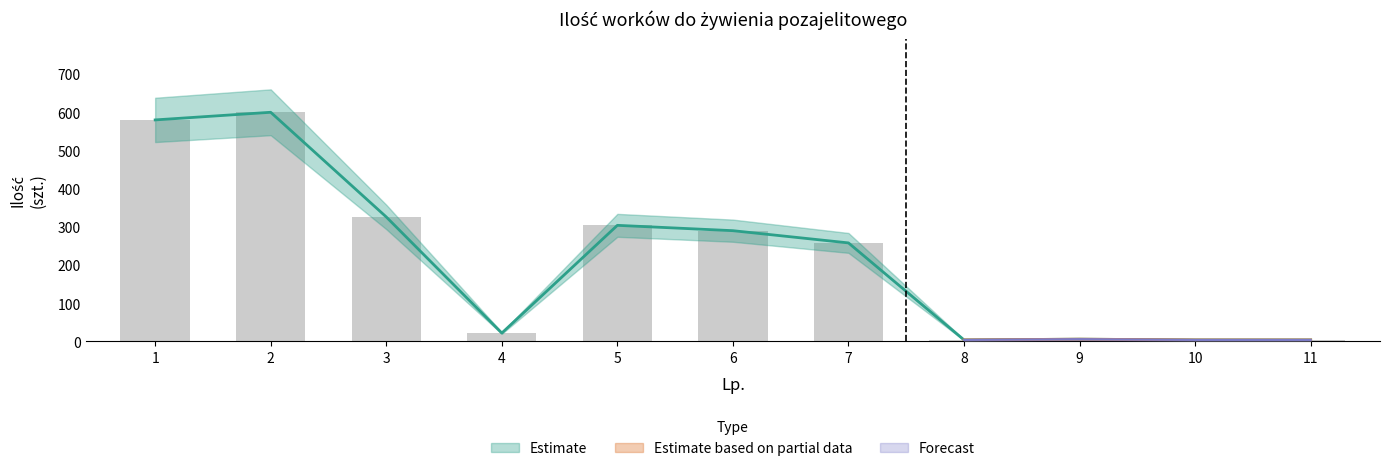

What is the difference between the highest and lowest values at 11?

4